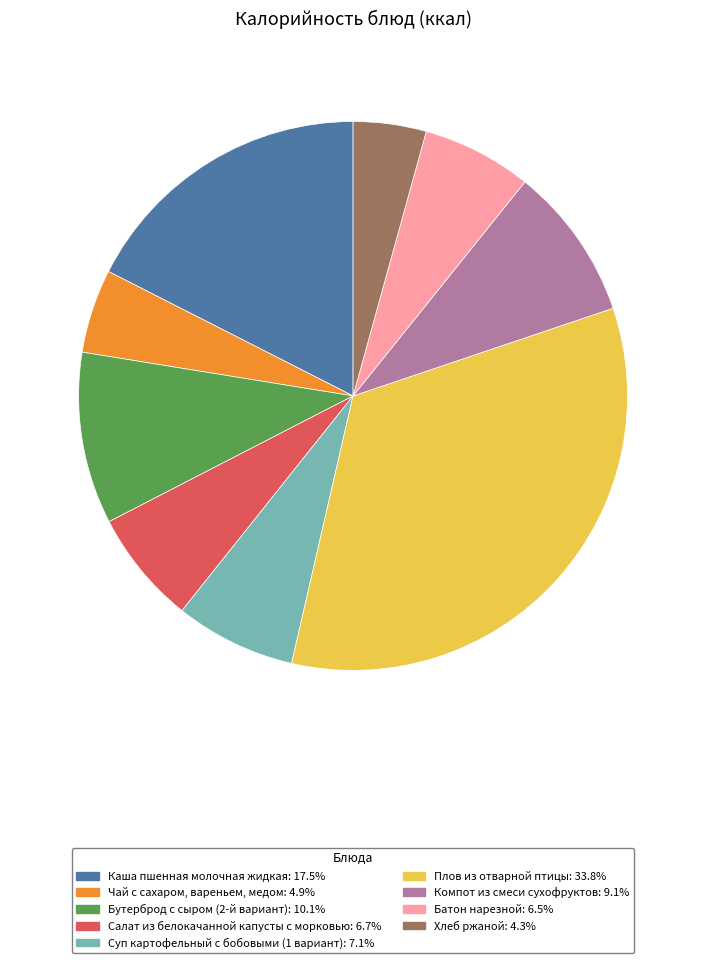

What is the largest slice in the pie chart?

Плов из отварной птицы